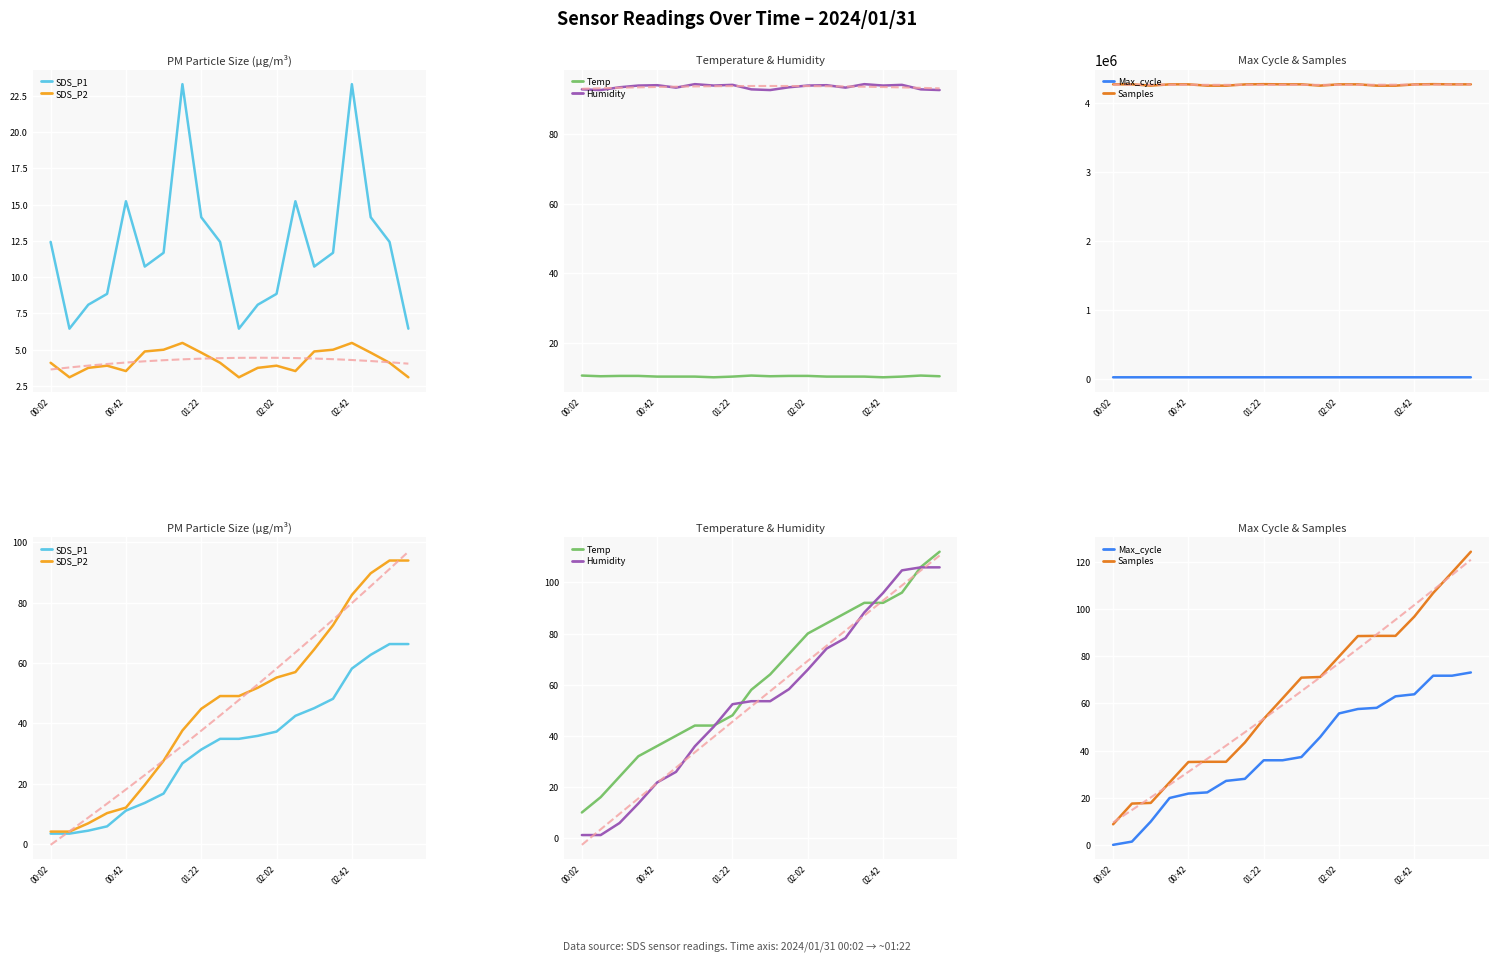

Where is Samples nearest to the value 4257356?

01:12